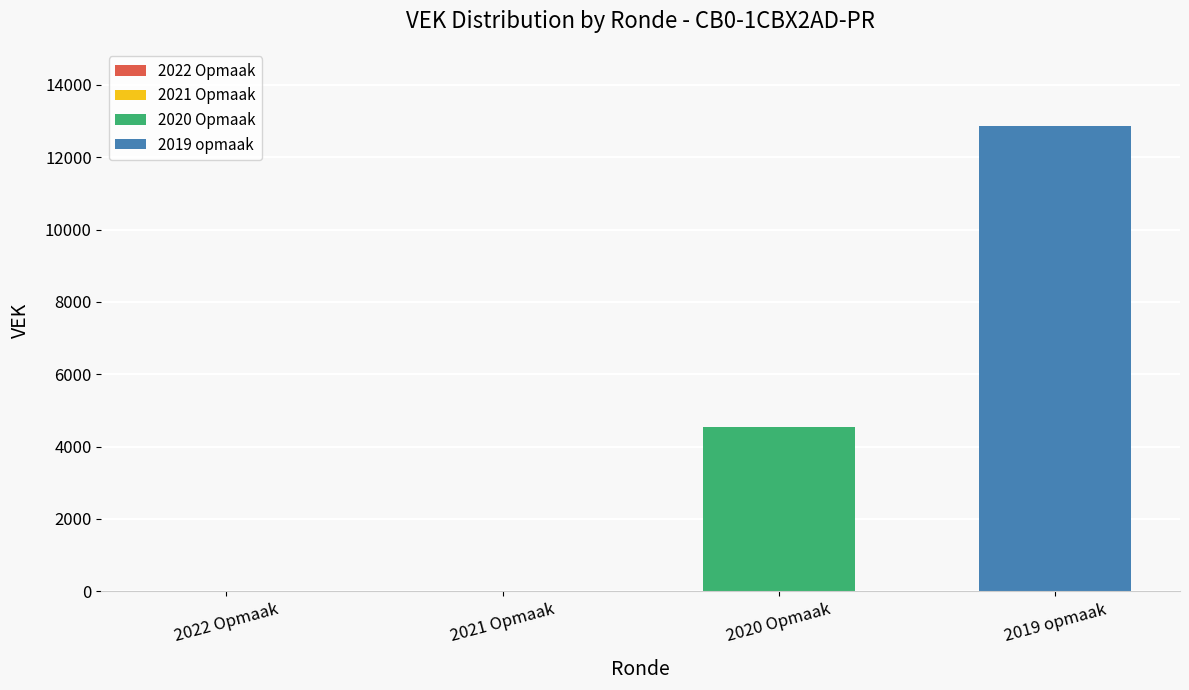

Which series changed the most between 2021 Opmaak and 2019 opmaak?

VEK